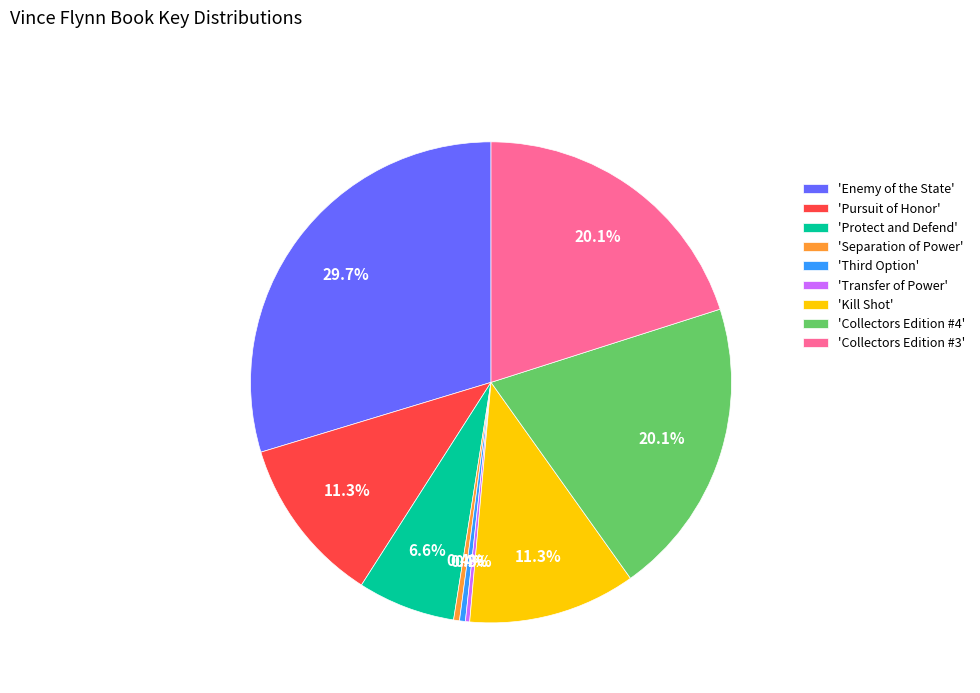

Count the number of slices in the pie.

9